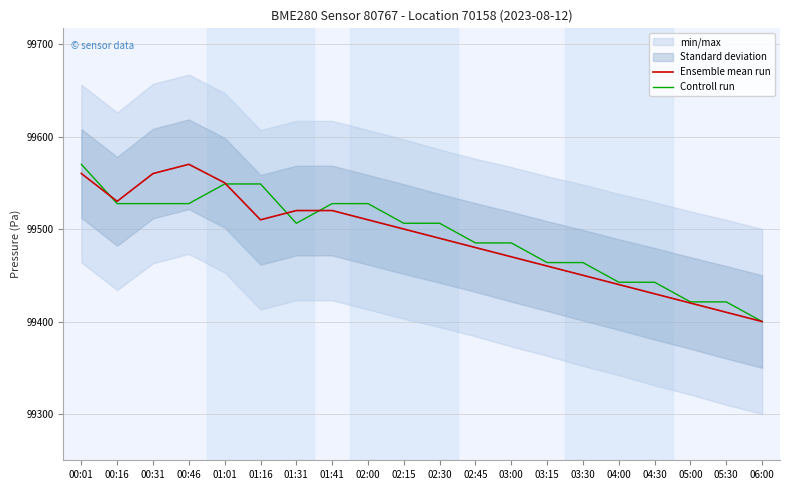

What is the label of the 12th point from the right?

02:00